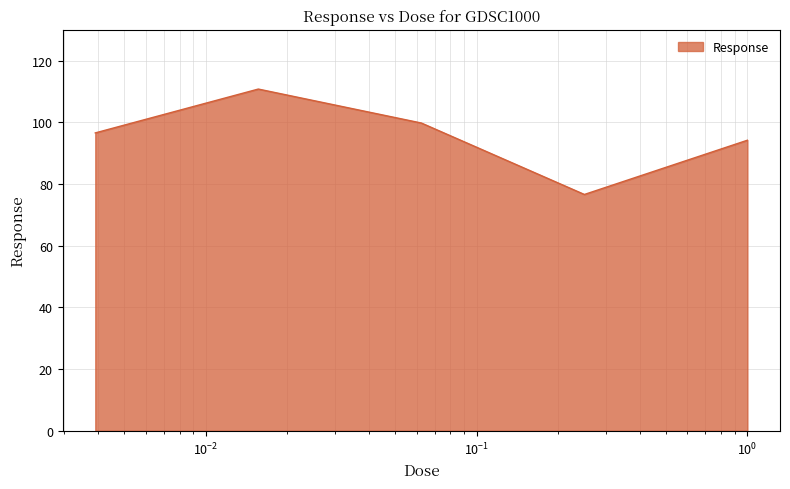

How many interior local valleys (lower than both neighbors) does the data have?

1